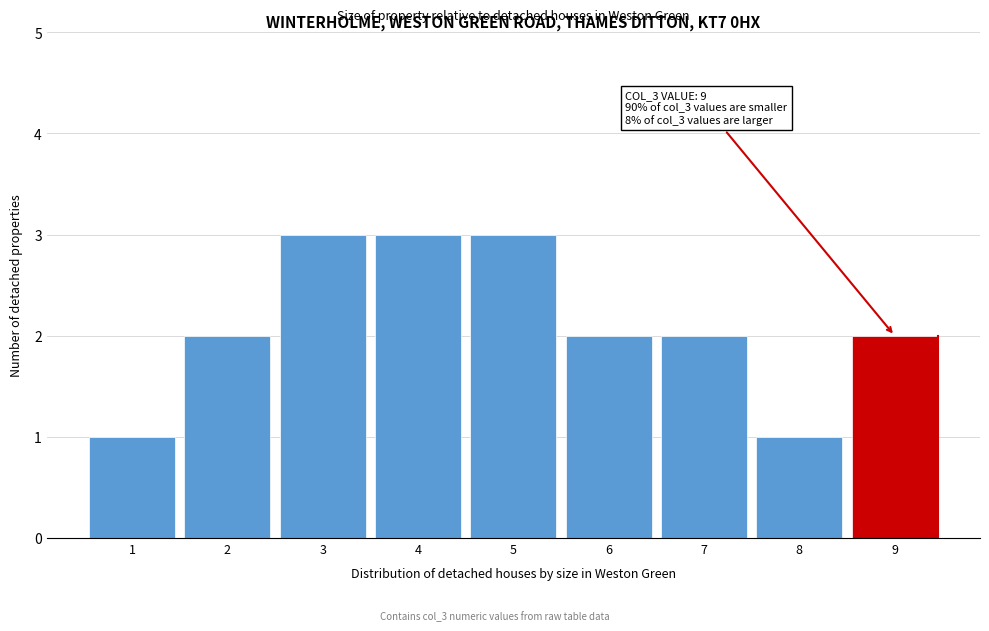

Reading right to left, list all the values displayed in this chart.

2	1	2	2	3	3	3	2	1